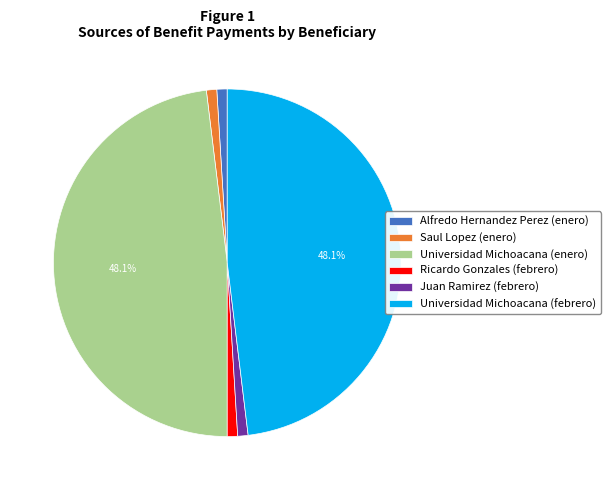

How many slices are in this pie chart?

6